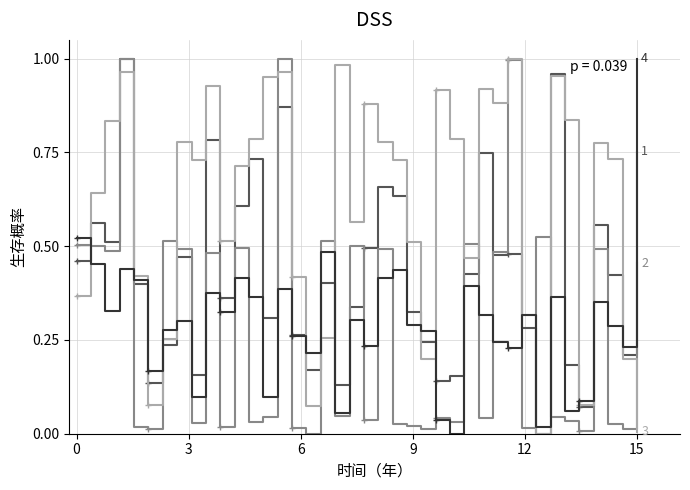

At how many categories does at least one series exceed 0?

40